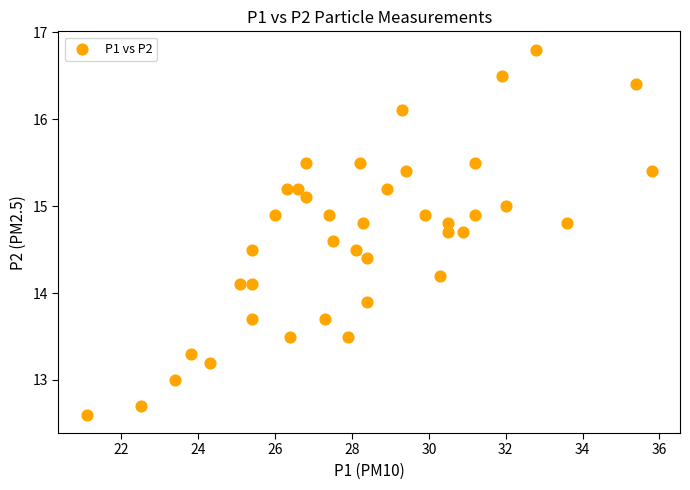

What is the range of X values (max minus min)?

14.7